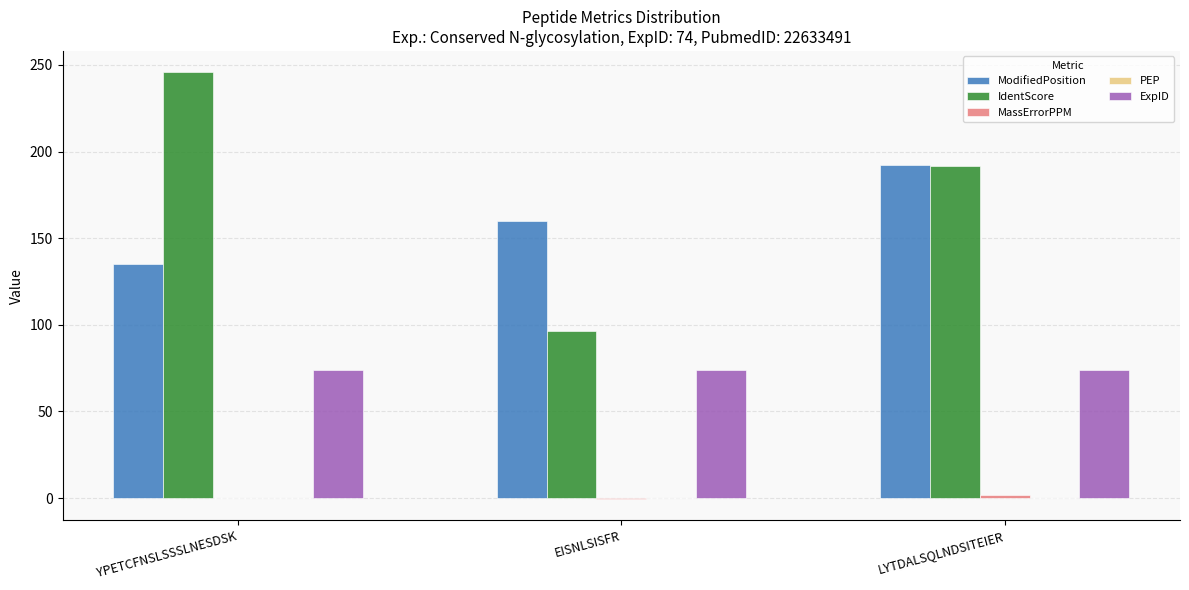

Is the value of IdentScore at LYTDALSQLNDSITEIER greater than the value of ExpID at EISNLSISFR?

Yes